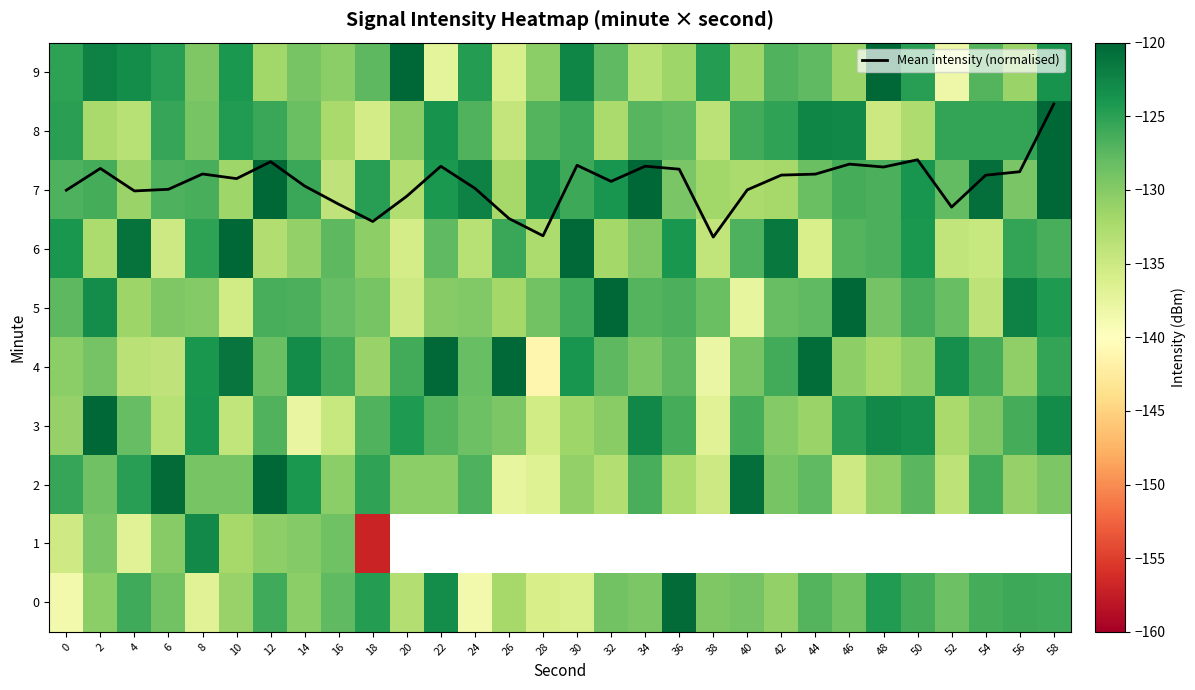

What is the maximum value for Mean intensity (normalised)?

8.5